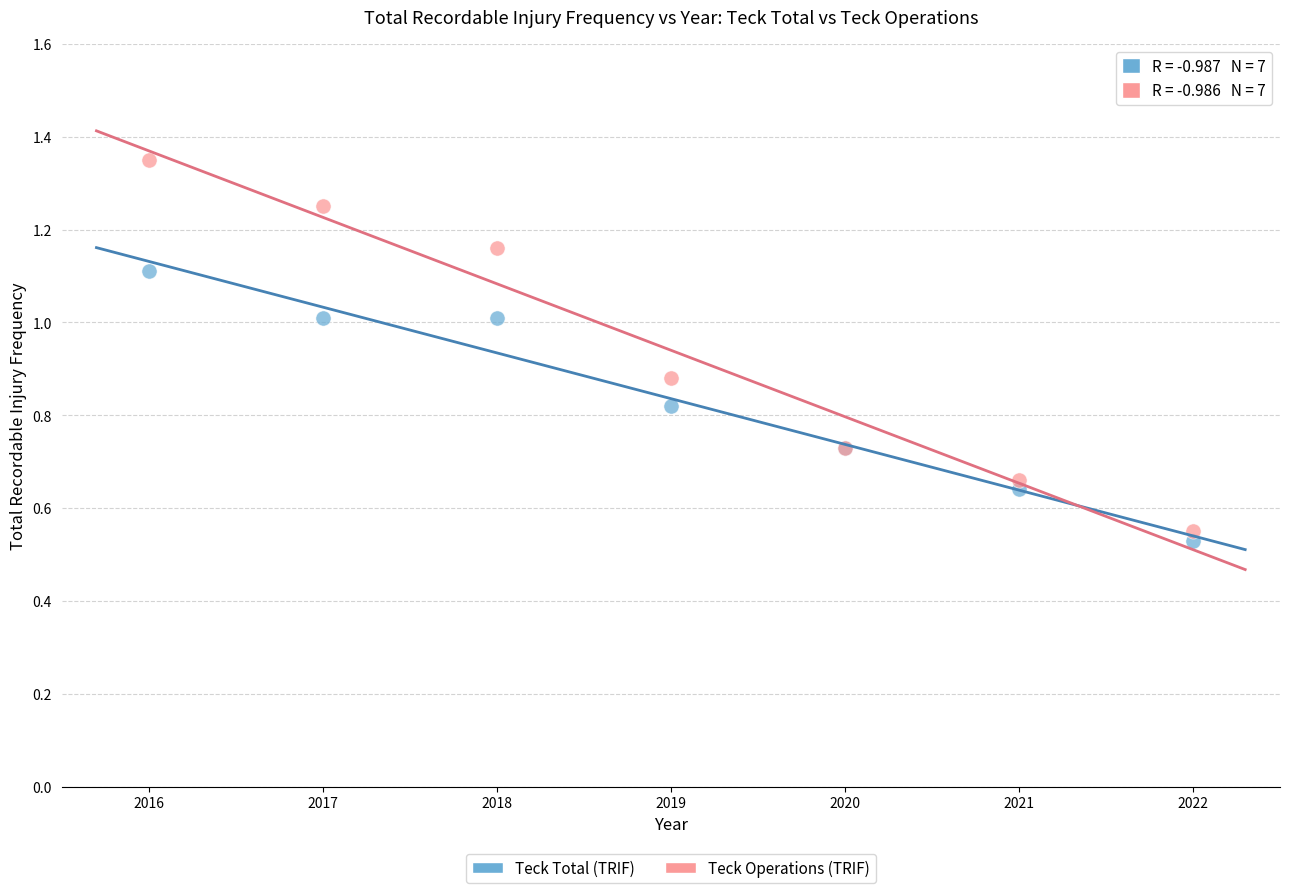

What are all the series names shown in the legend?

Teck Total (TRIF), Teck Operations (TRIF)